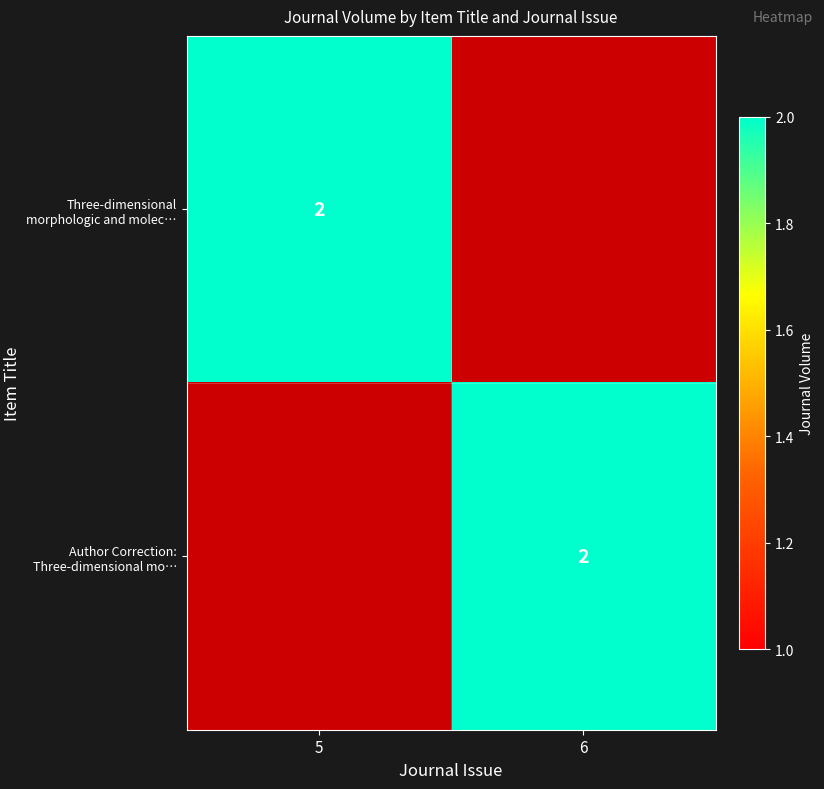

At how many categories does at least one series exceed 0?

2